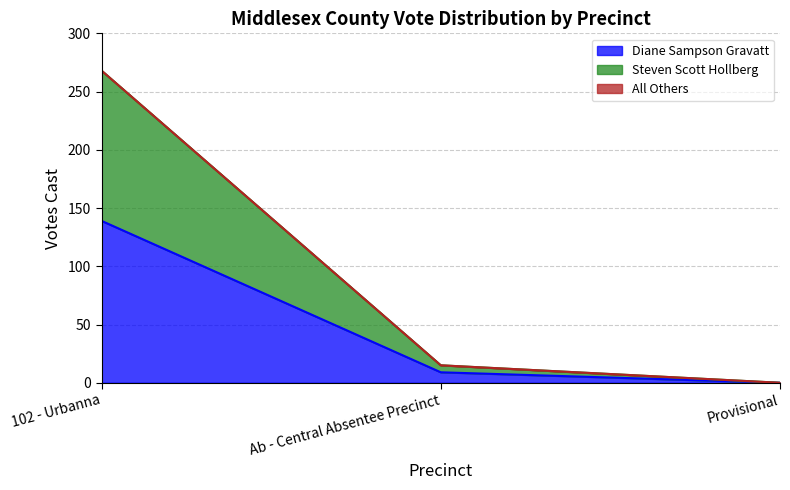

The Steven Scott Hollberg series shows 111 at Provisional. True or false?

False